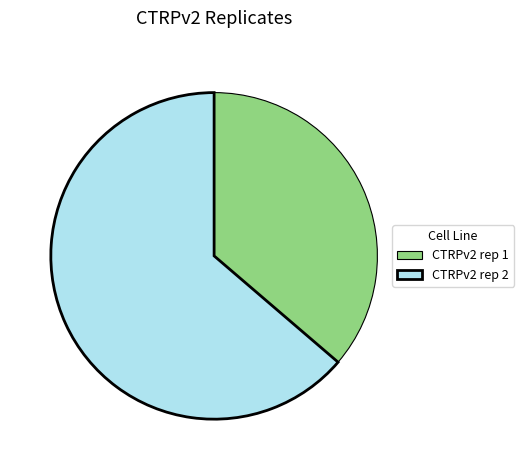

What is the smallest slice in the pie chart?

CTRPv2 rep 1